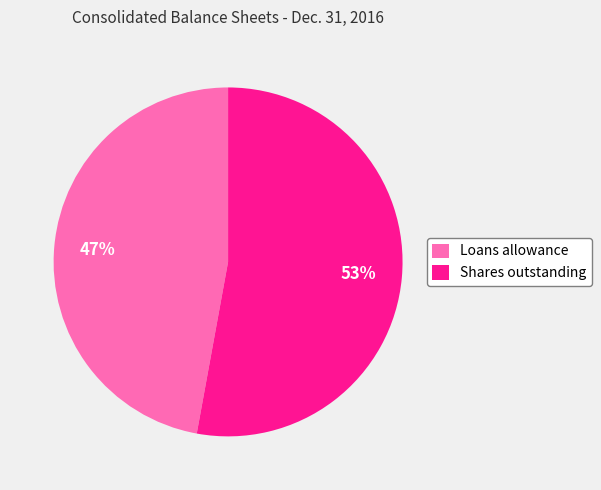

What is the ratio of the value at Shares outstanding to the value at Loans allowance?

1.1